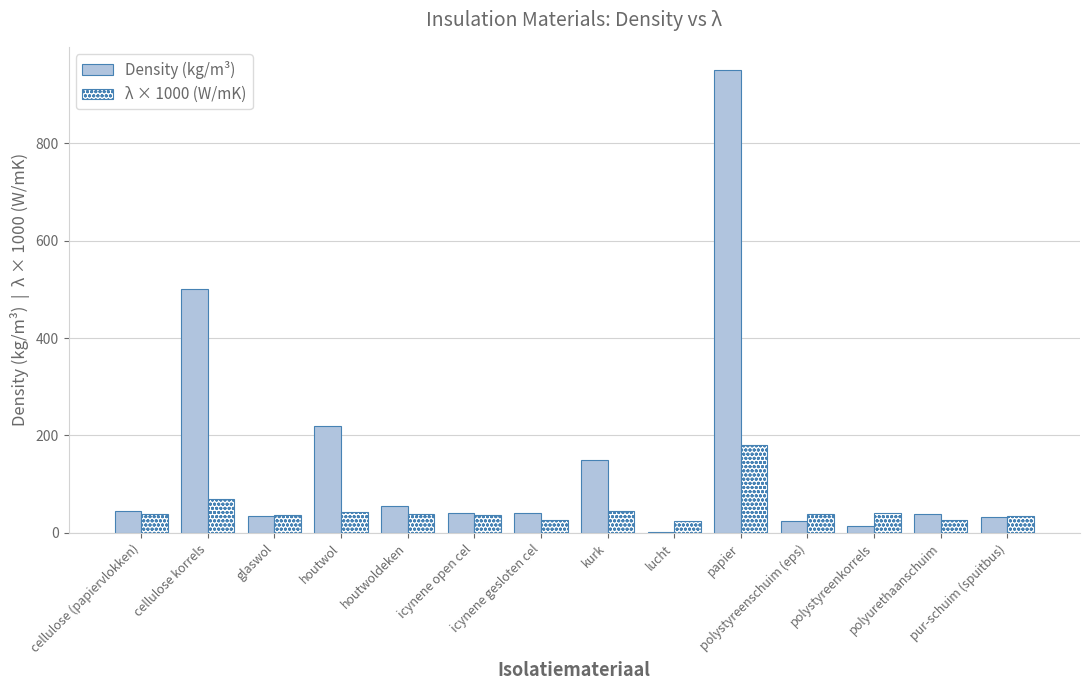

How many groups of bars are there?

14